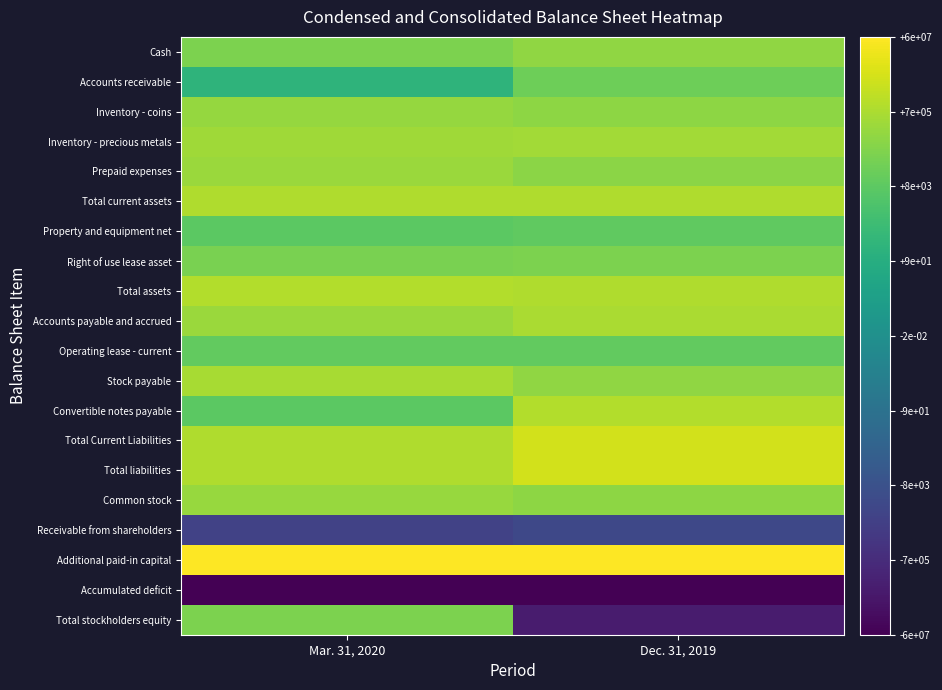

What is the greatest value displayed?

17.9